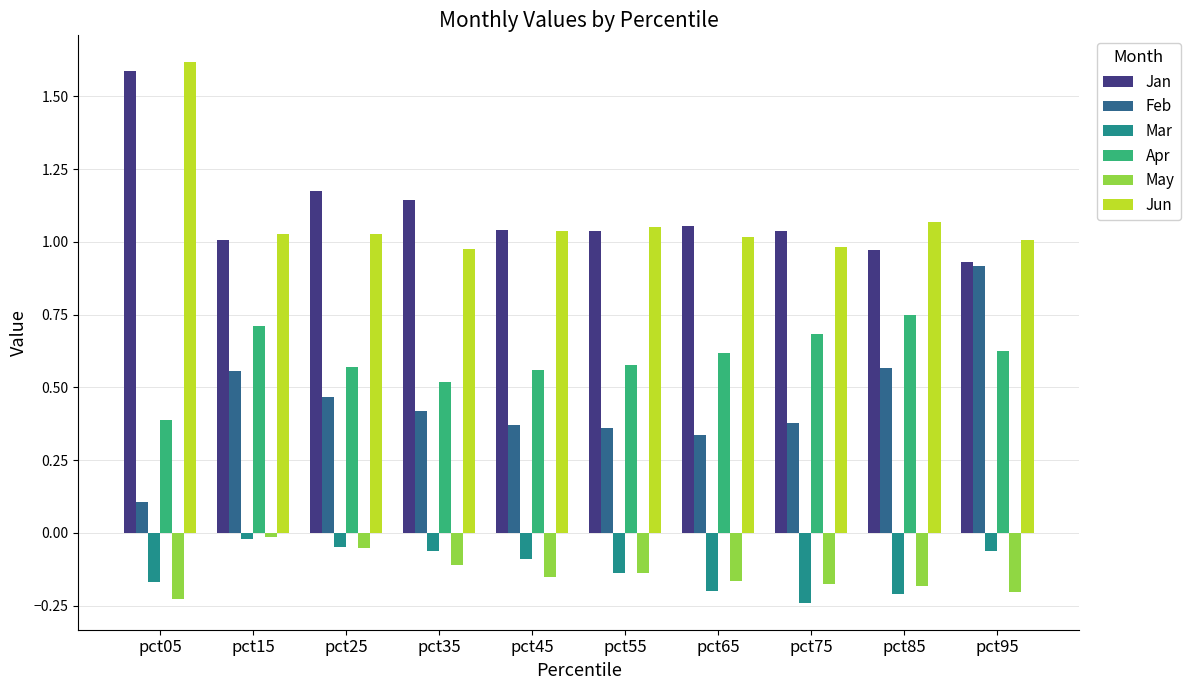

The value of Jan at pct85 is 0.5. True or false?

False